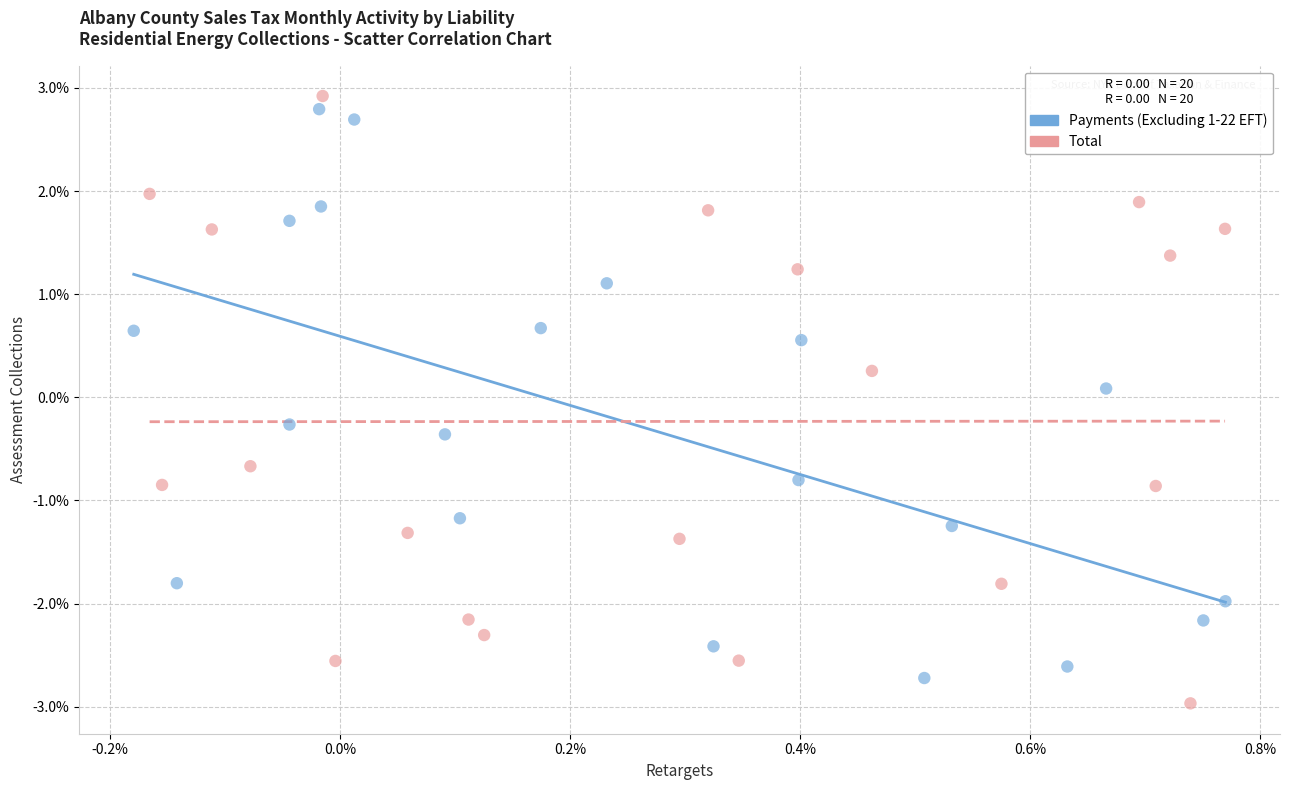

Which series contains the lowest Y value?

Total